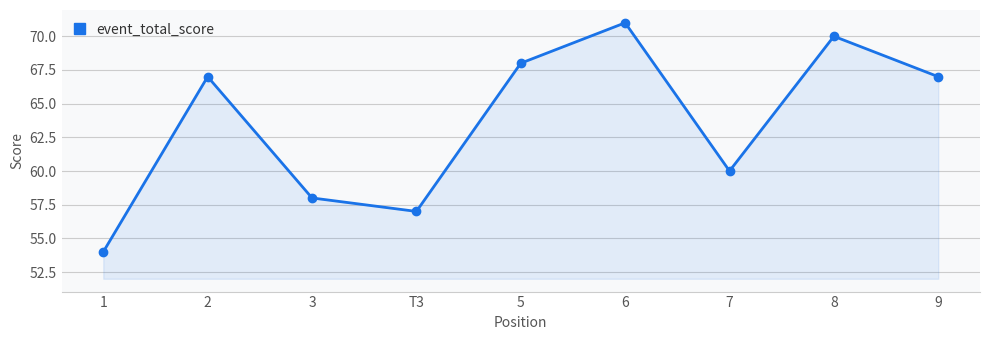

How many lines are shown in the chart?

1